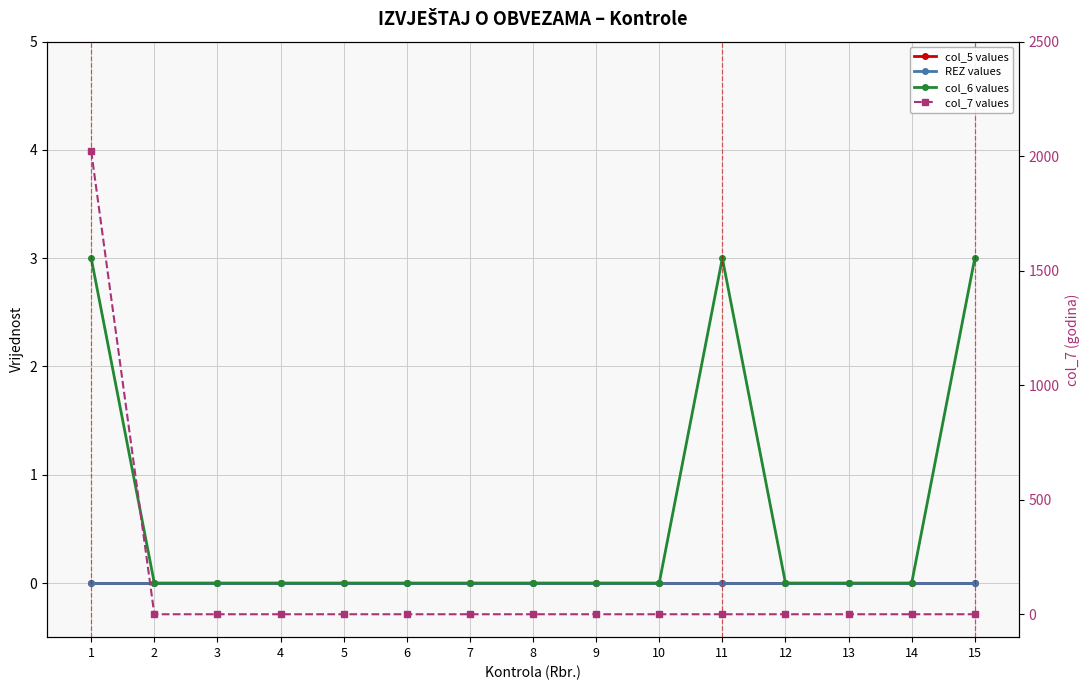

Is it true that col_7 values equals 2022 at 1?

True